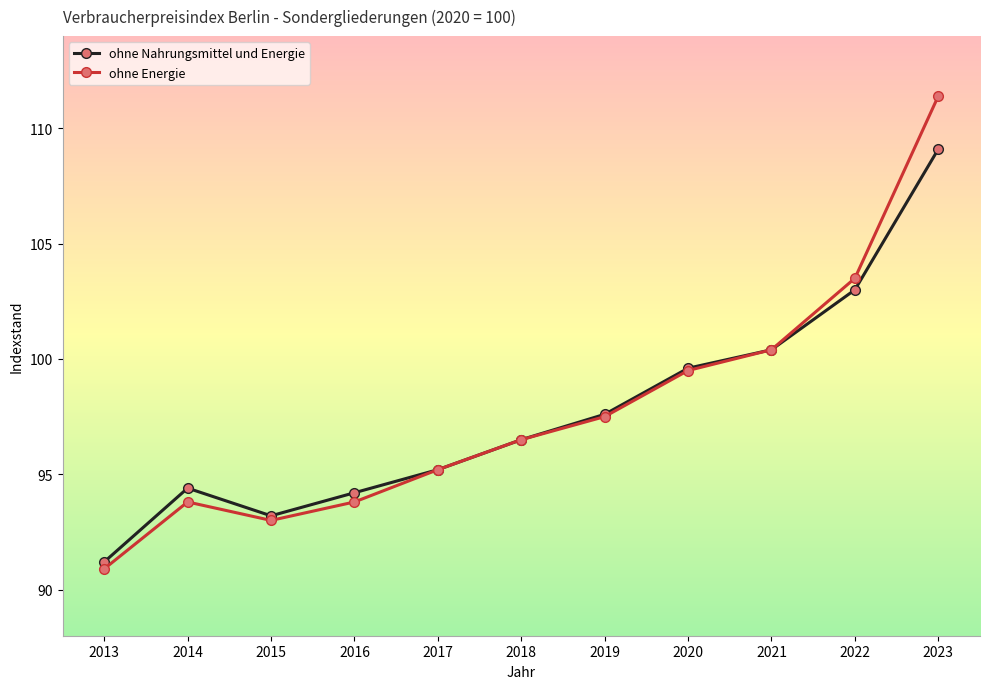

Where is the first local minimum for ohne Energie?

2015